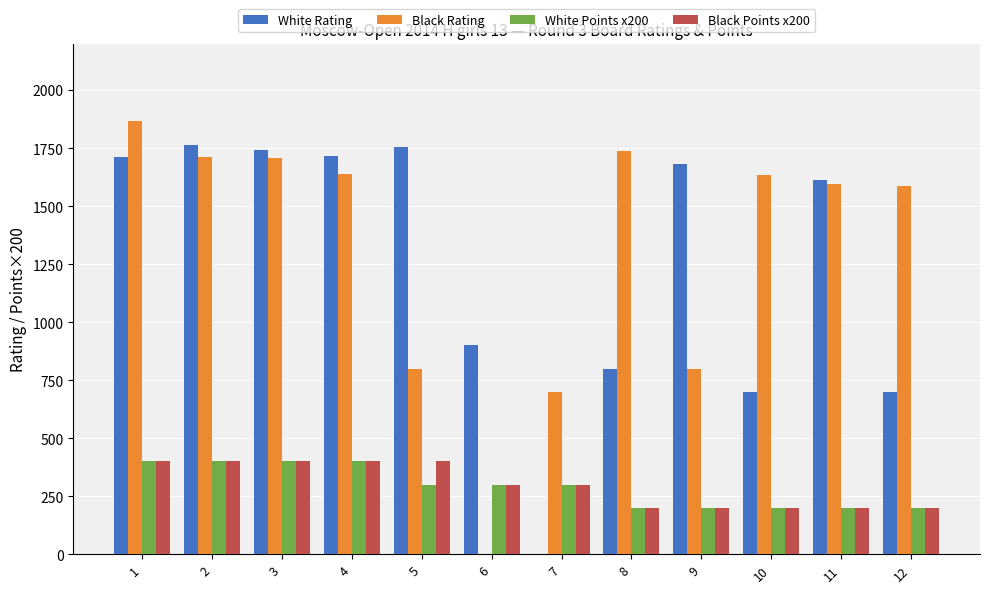

How many categories are shown in the chart?

12